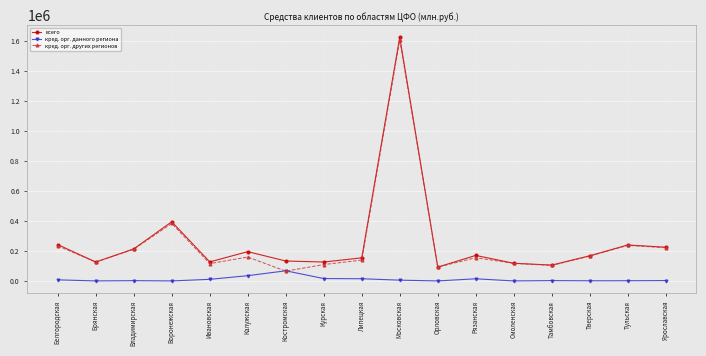

What is the spread (max minus min) of values at Воронежская?

393745